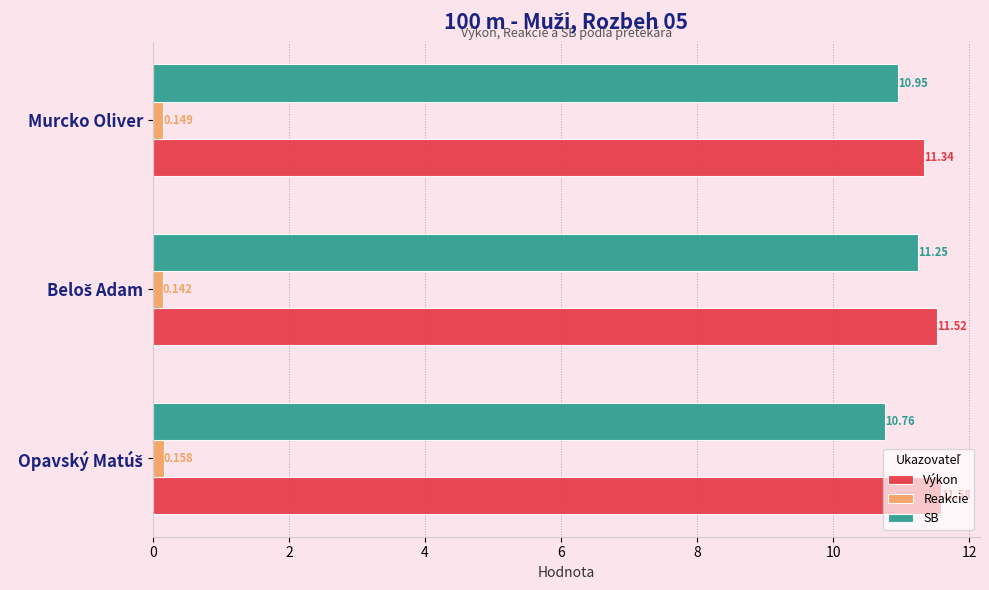

Where is SB nearest to the value 11?

Murcko Oliver